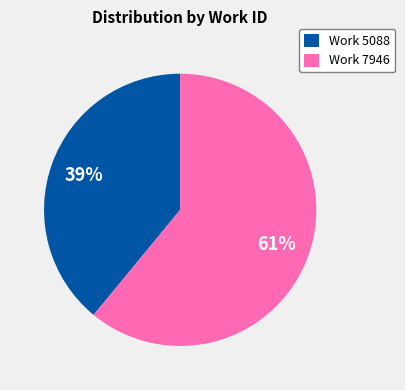

Count the number of slices in the pie.

2